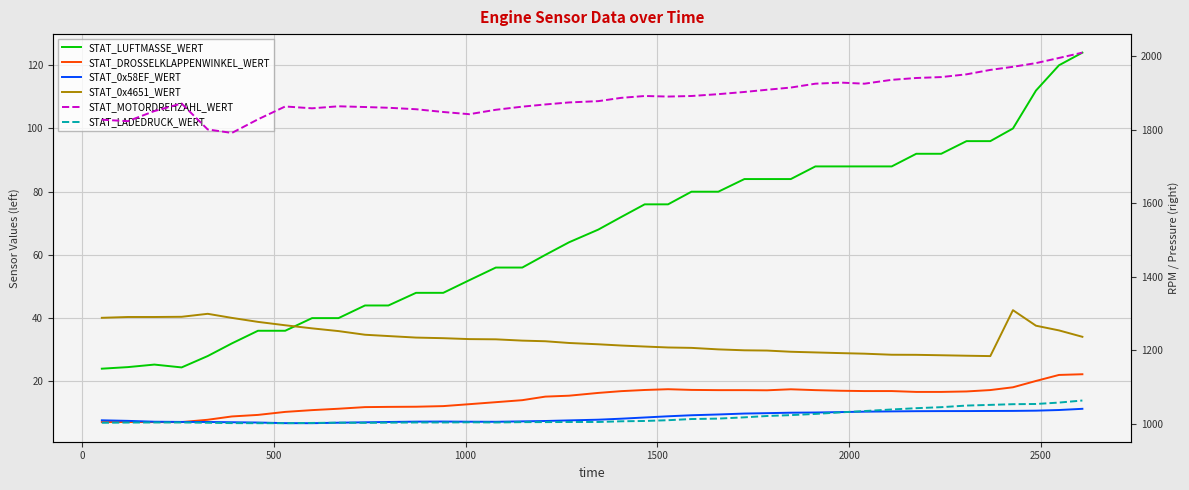

What are all the series names shown in the legend?

STAT_LUFTMASSE_WERT, STAT_DROSSELKLAPPENWINKEL_WERT, STAT_0x58EF_WERT, STAT_0x4651_WERT, STAT_MOTORDREHZAHL_WERT, STAT_LADEDRUCK_WERT